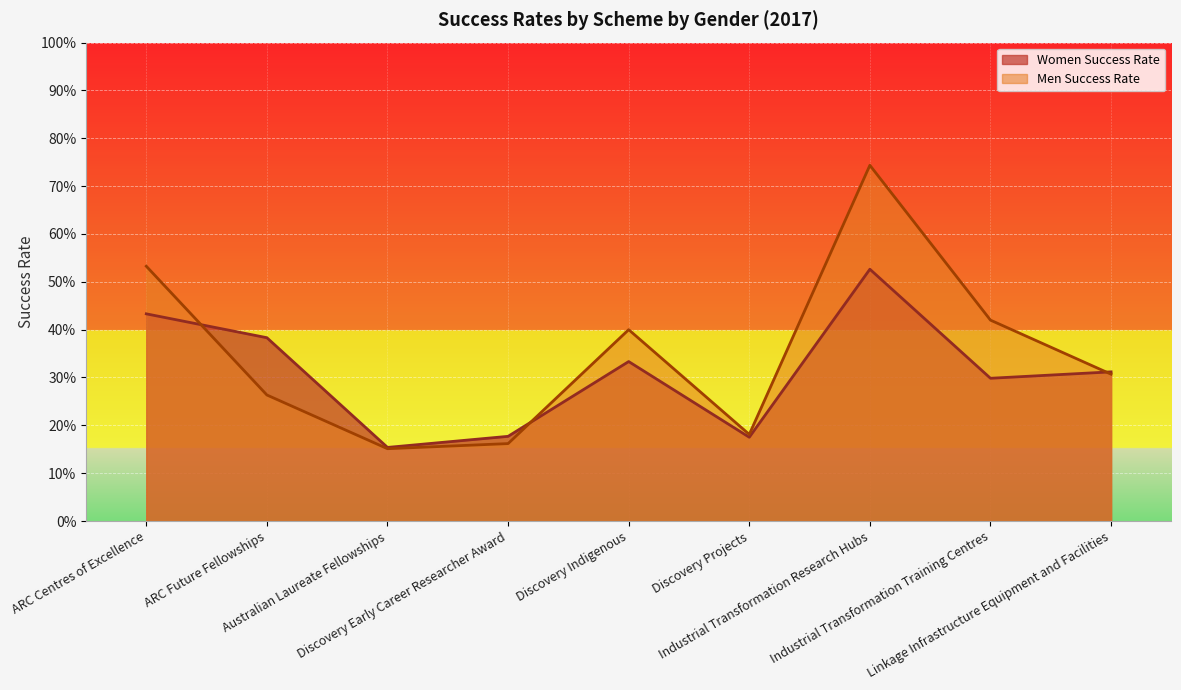

What position from the left is Industrial Transformation Research Hubs?

7